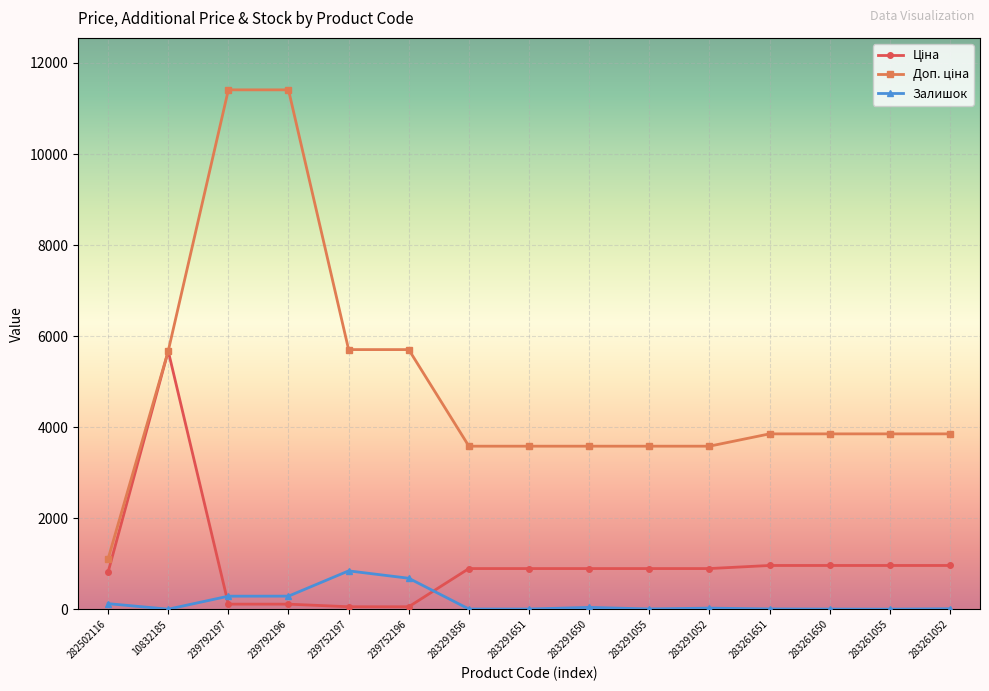

Is it true that Залишок equals 845.0 at 239752197?

True